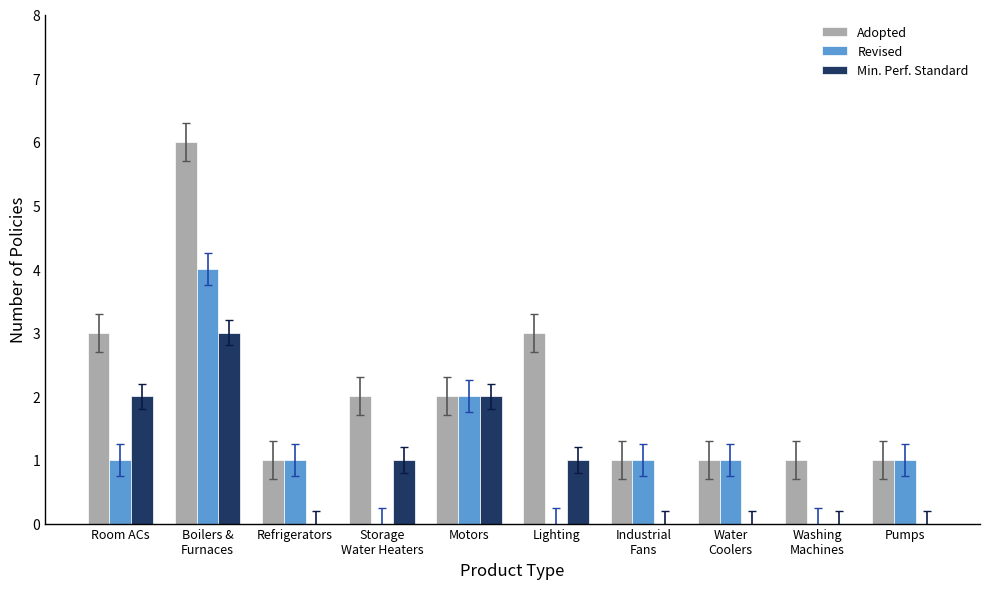

Are the bars horizontal?

No